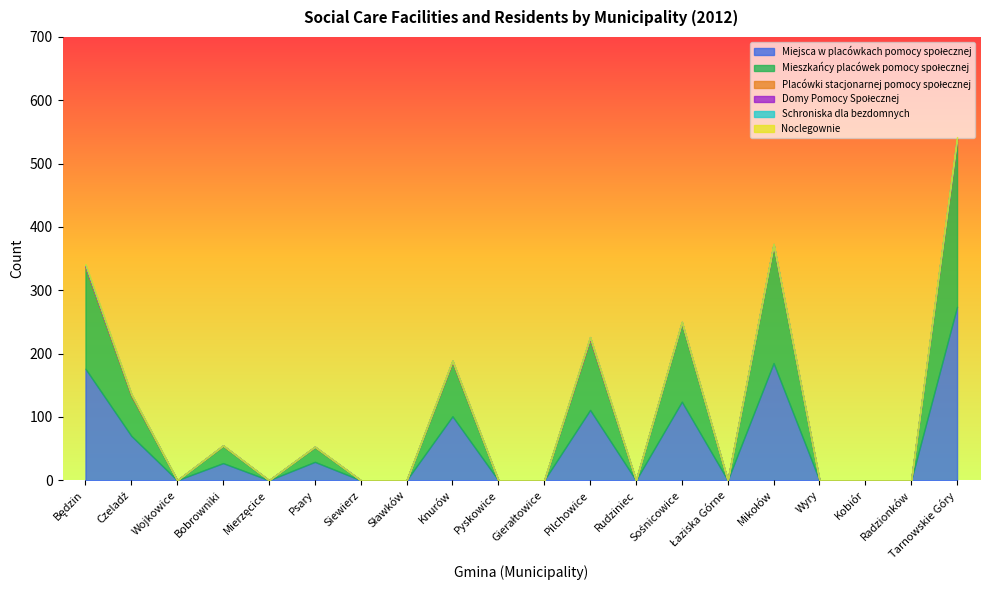

At which category does Mieszkańcy placówek pomocy społecznej reach its first local valley?

Wojkowice